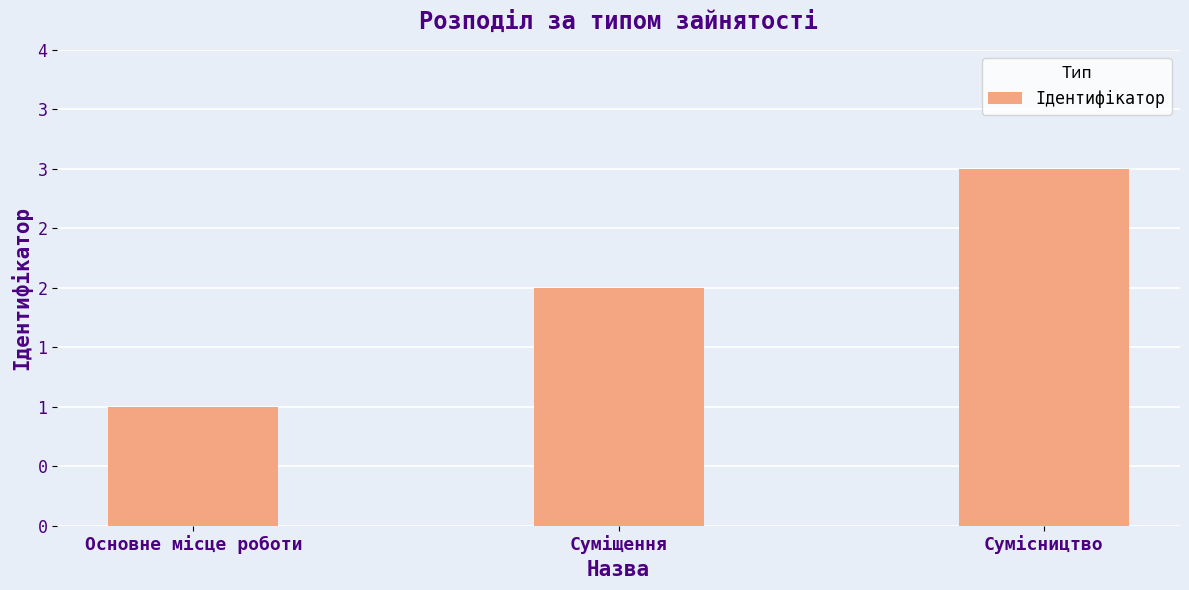

Rank the categories by value from highest to lowest.

Сумісництво, Суміщення, Основне місце роботи